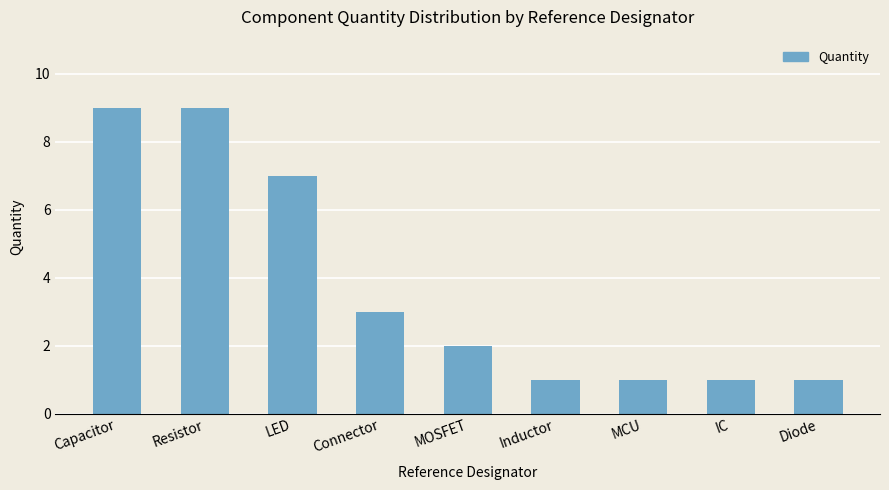

Approximately how many times larger is the value at IC compared to Resistor?

0.1